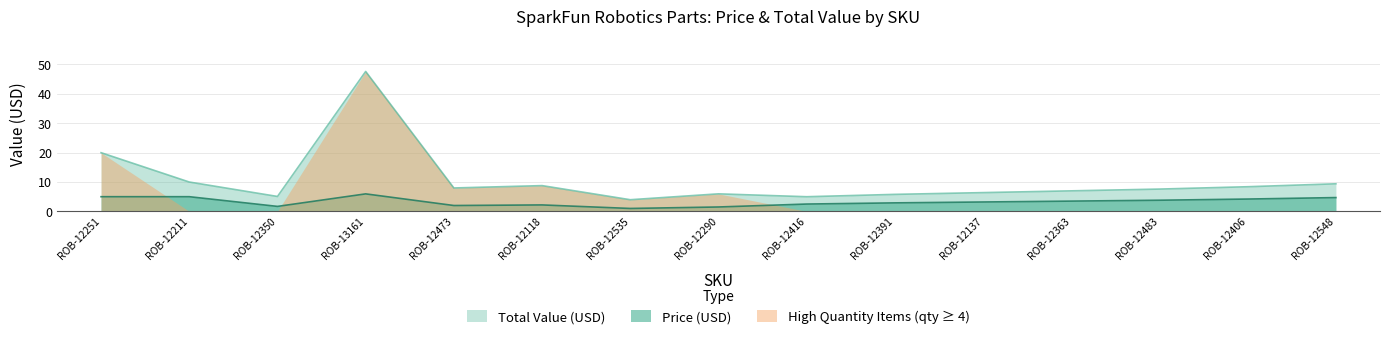

What is the highest value of the High Quantity Items (qty ≥ 4) series?

47.6